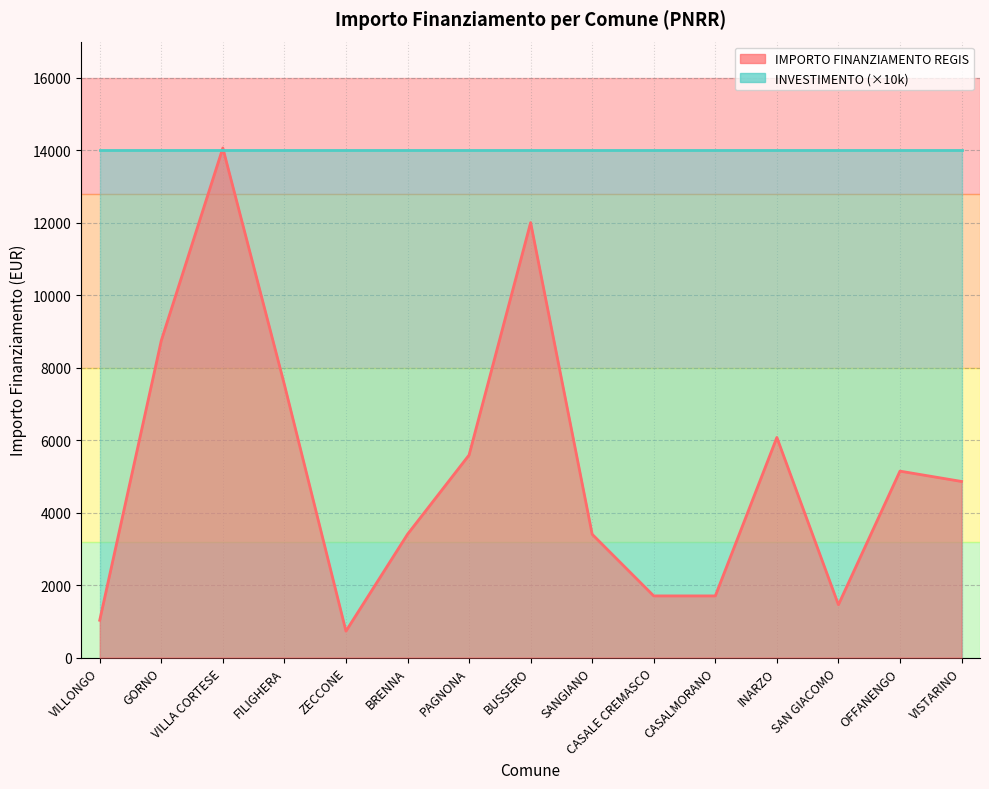

What position from the left is PAGNONA?

7